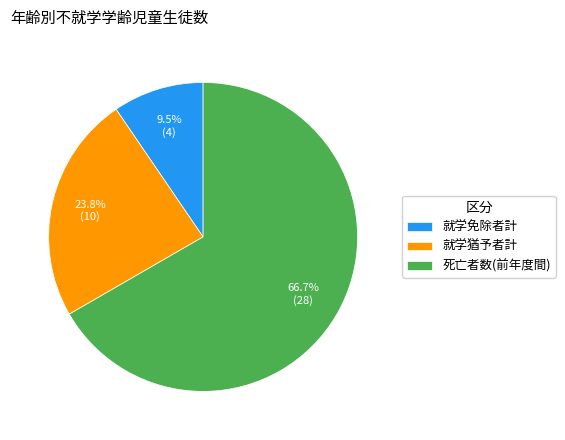

How many slices are in this pie chart?

3